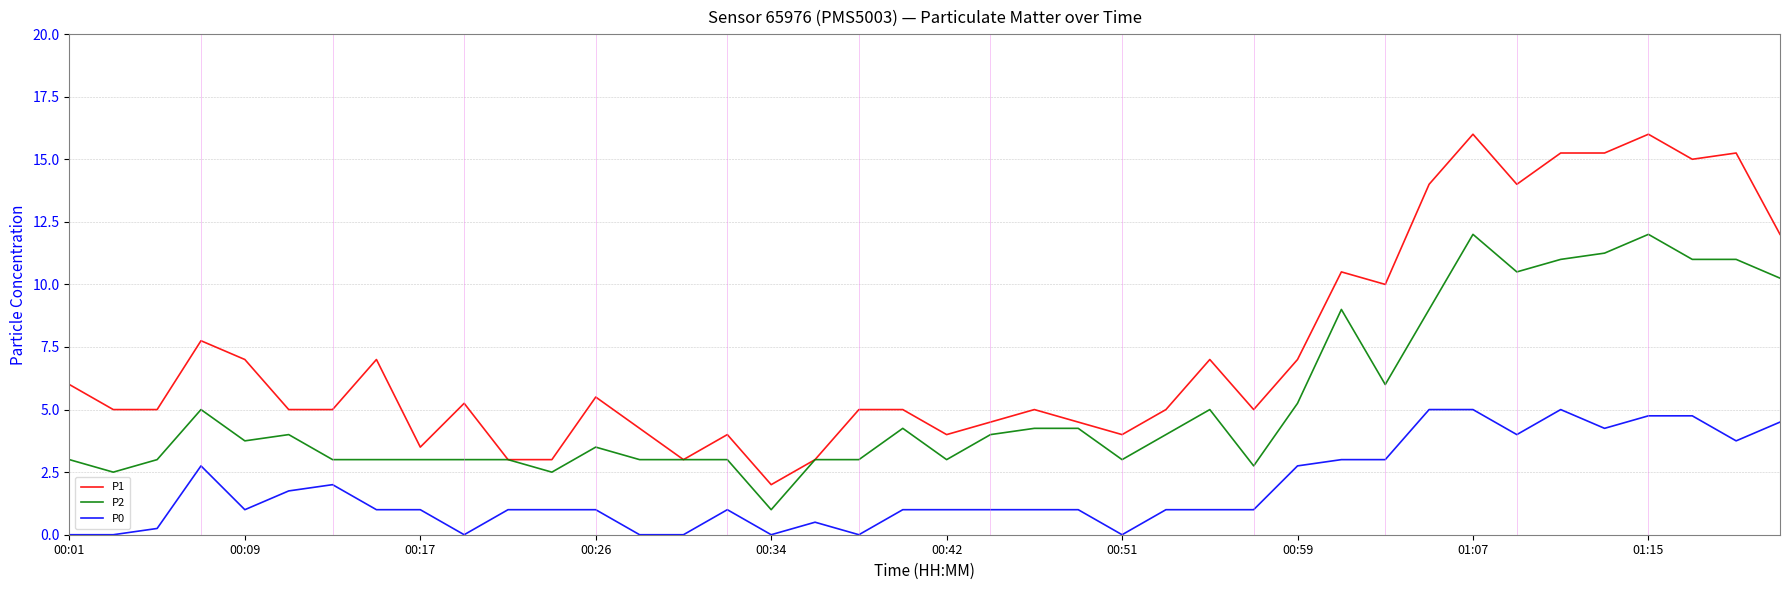

Which series has the largest total across all categories?

P1